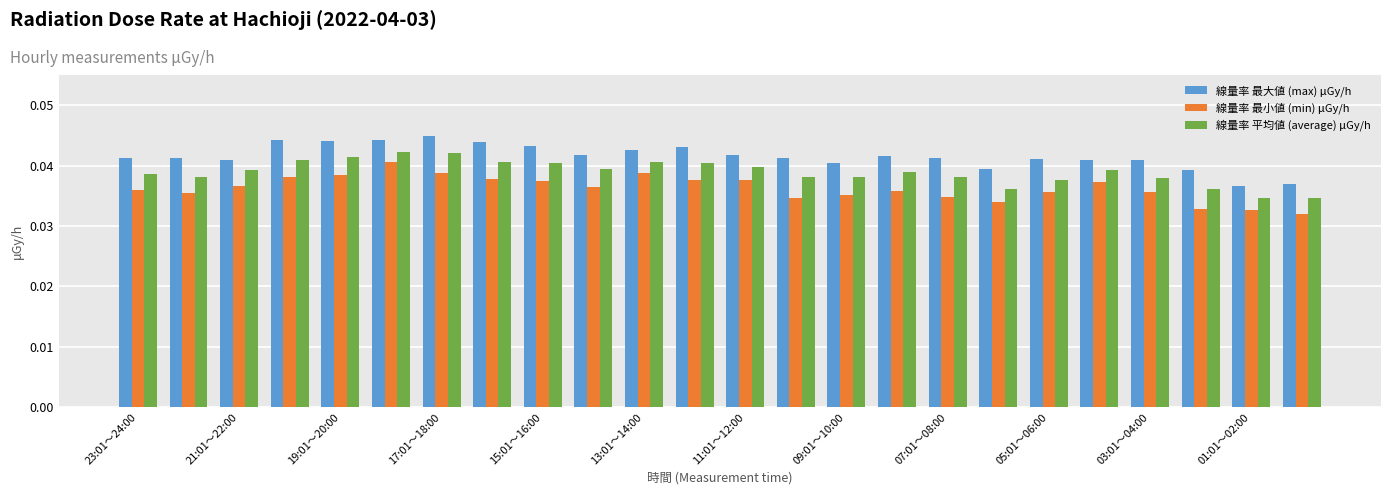

Rank the series by their average value, from highest to lowest.

線量率 最大値 (max) μGy/h, 線量率 平均値 (average) μGy/h, 線量率 最小値 (min) μGy/h